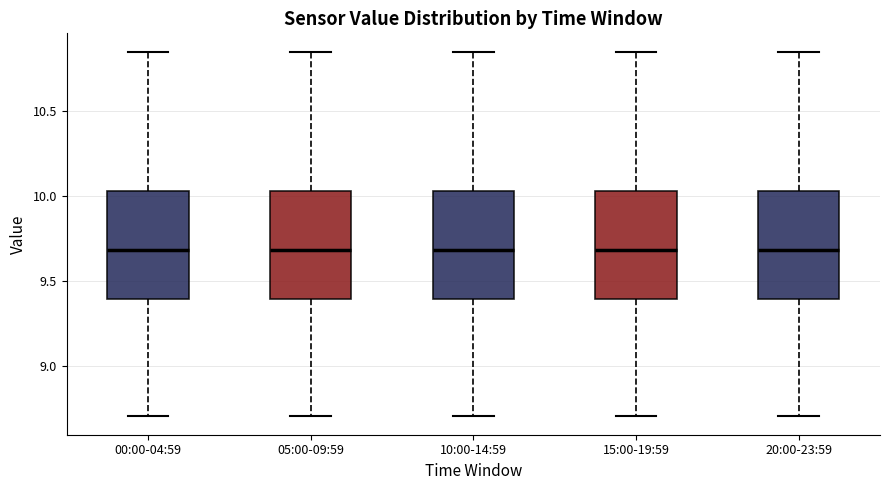

Where is the lower edge of the box for 00:00-04:59 on the y-axis? The values are not printed on the chart, so give them approximately, as read against the axis.

9.40